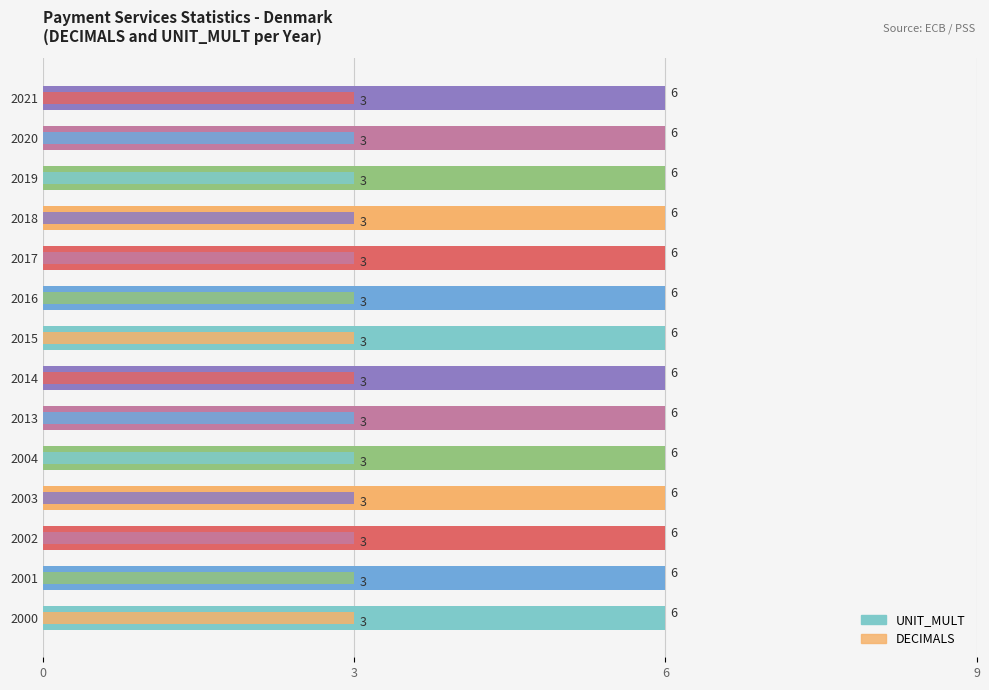

Rank the series by their maximum value, from highest to lowest.

UNIT_MULT, DECIMALS